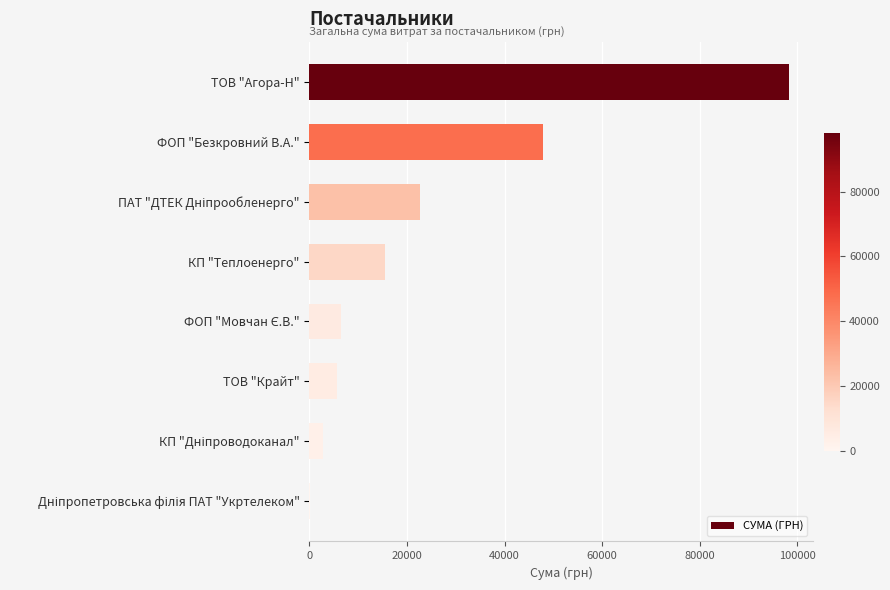

What is the average value?

24933.8